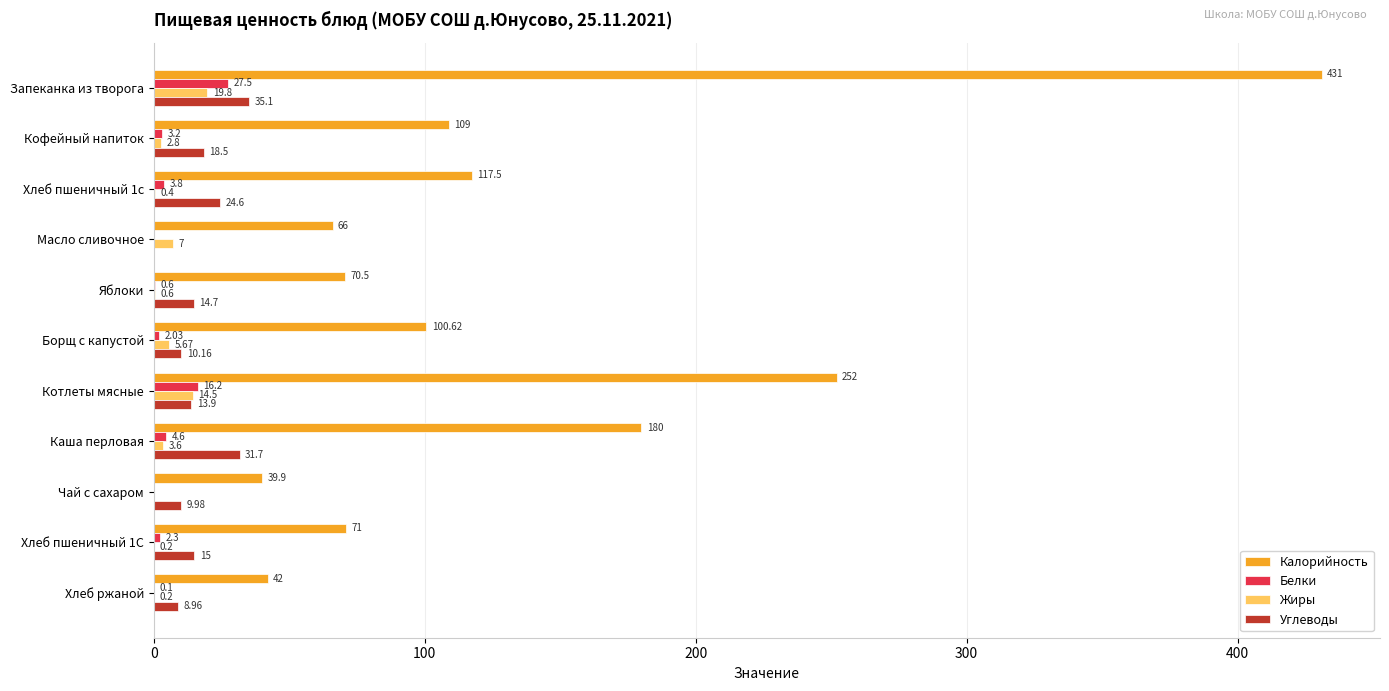

Which series changed the most between Кофейный напиток and Хлеб пшеничный 1с?

Калорийность